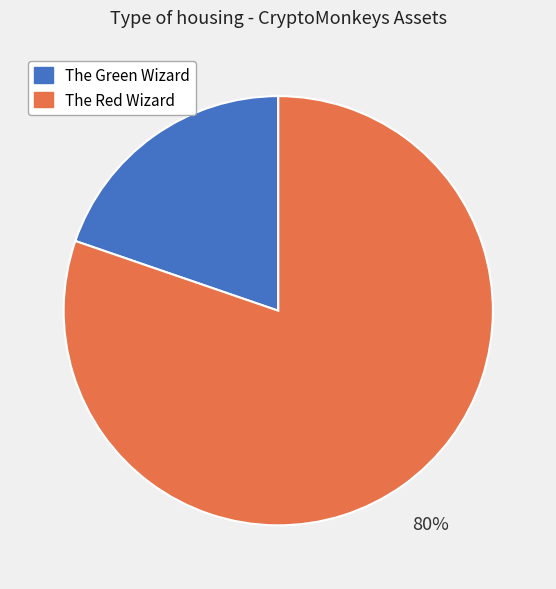

To the nearest percent, what percentage of the pie is The Green Wizard?

20%